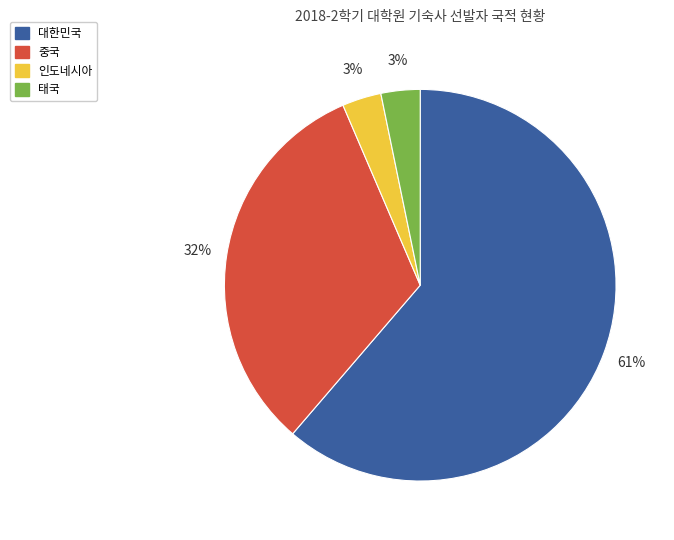

Combined, do 태국 and 중국 account for over 50%?

No